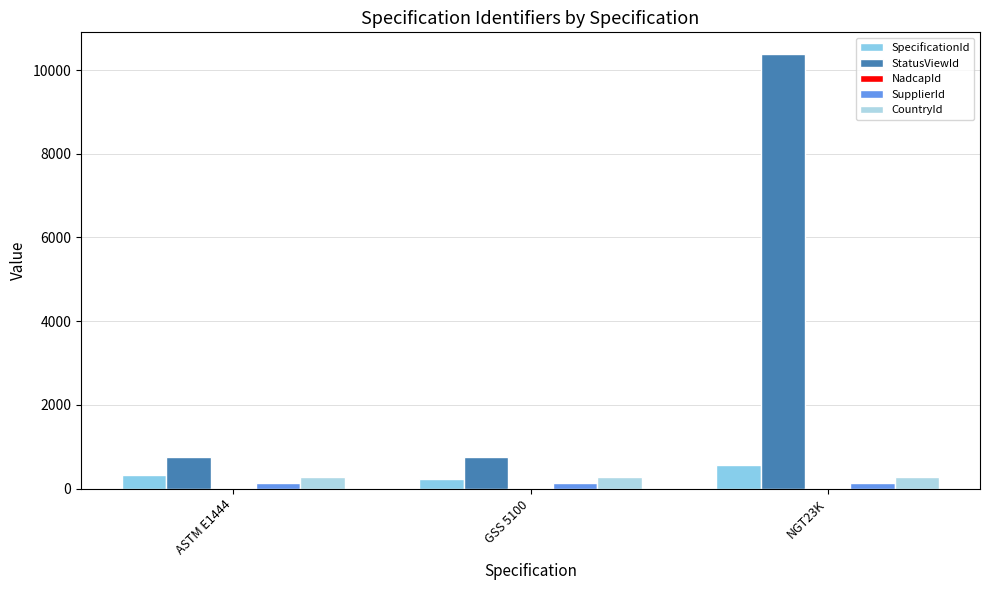

At which category does the chart reach its minimum across all series?

GSS 5100